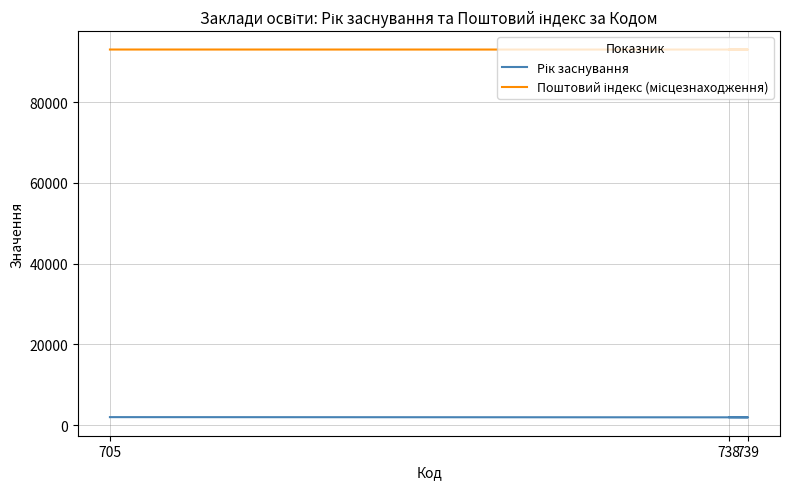

Rank the series at 739 from lowest to highest value.

Рік заснування, Поштовий індекс (місцезнаходження)